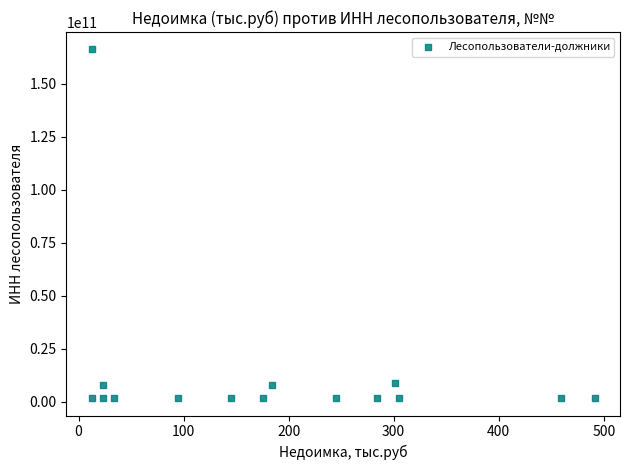

What is the range of Y values (max minus min)?

164484709329